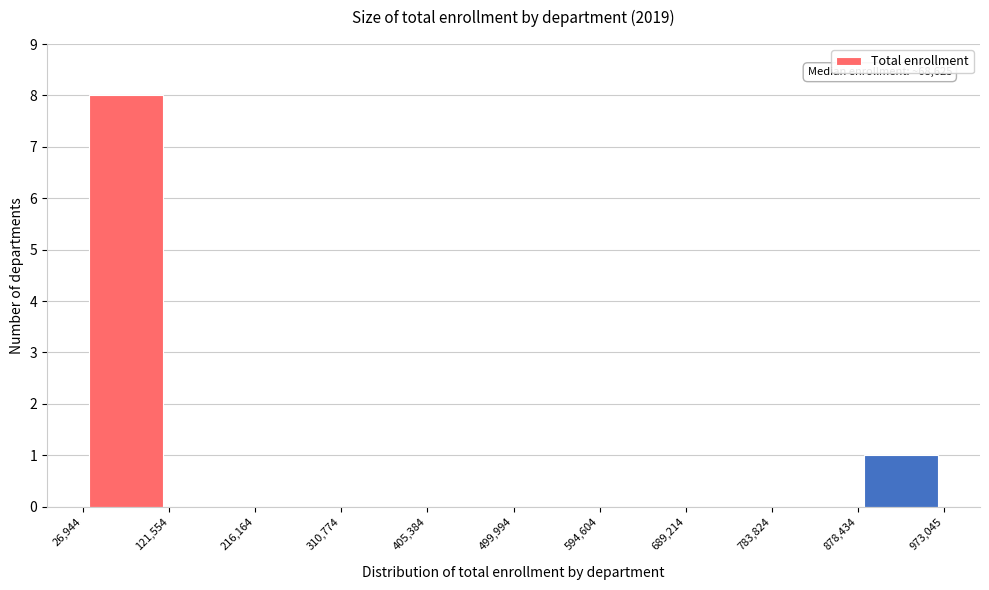

Over which range of the x-axis is the bar tallest?

26,944 to 121,554